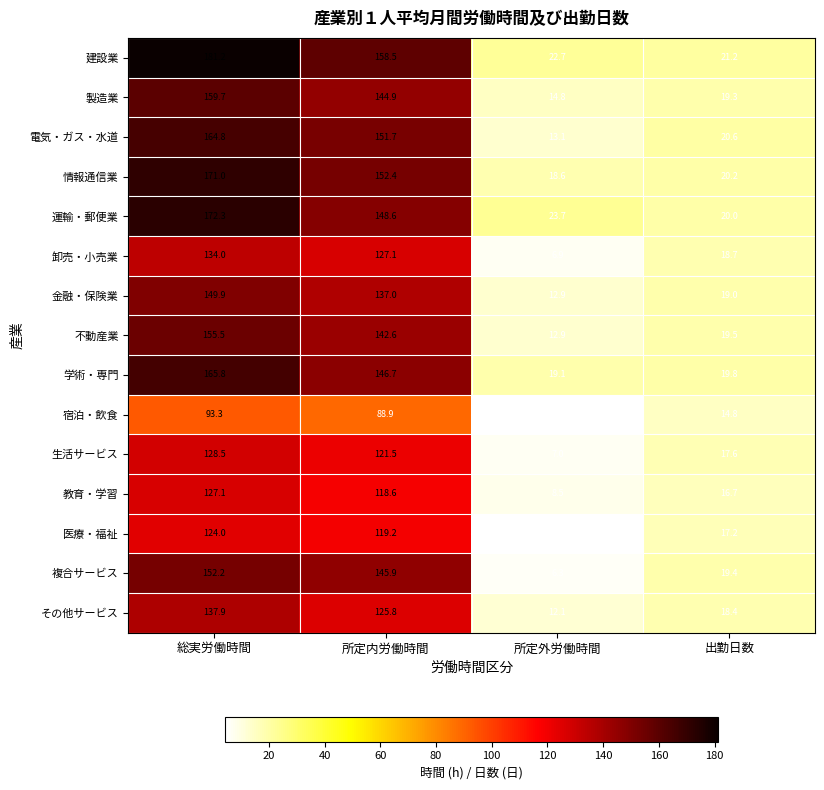

At how many categories does at least one series exceed 12?

4